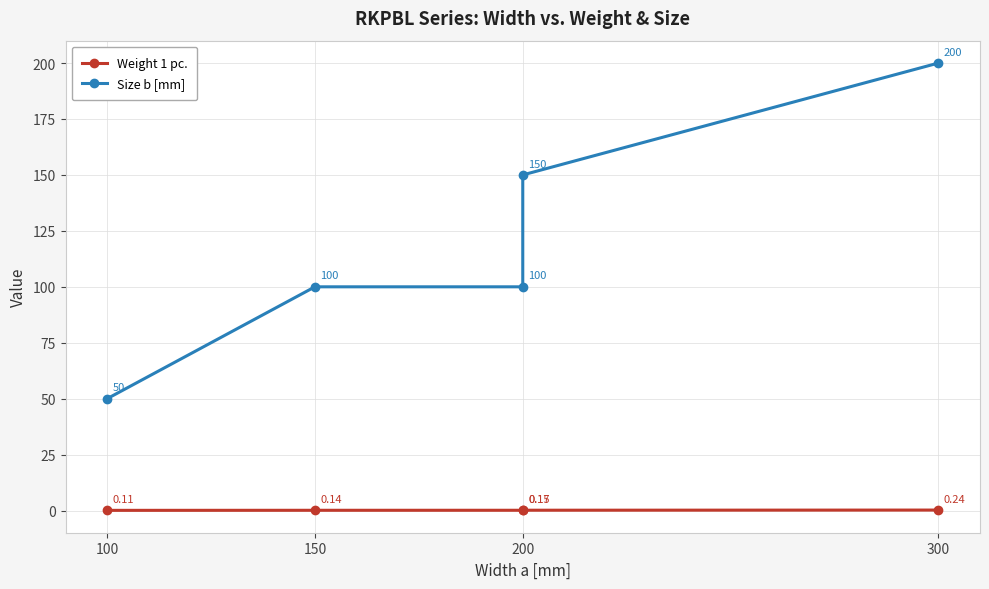

List the series in order of their peak value, highest first.

Size b [mm], Weight 1 pc.